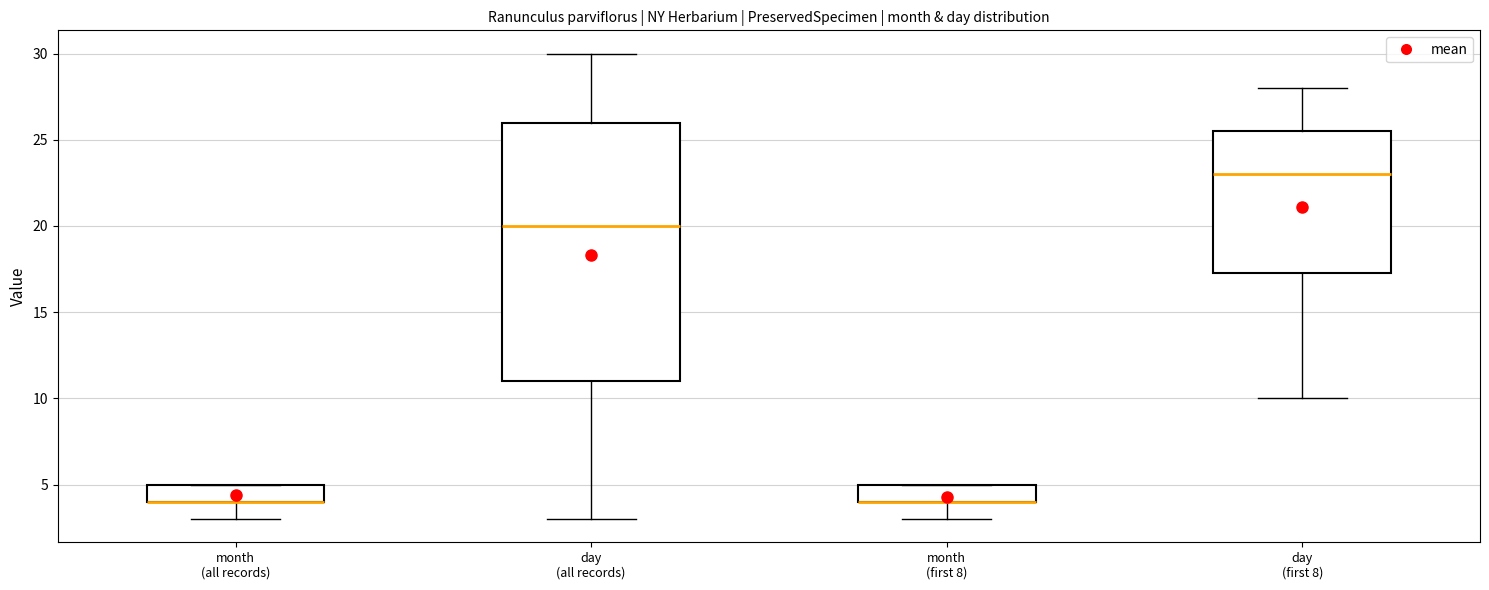

Reading left to right, transcribe this box plot: for each box, give where its median line is, the range the box spans, and where its two whiskers end, as read against the y-axis. The values are not printed on the chart, so give them approximately, as read against the axis.

month (all records): median 4.0 (drawn on the box's lower edge), box 4.0 to 5.0, whiskers 3.0 to 5.0
day (all records): median 20.0, box 11.0 to 26.0, whiskers 3.0 to 30.0
month (first 8): median 4.0 (drawn on the box's lower edge), box 4.0 to 5.0, whiskers 3.0 to 5.0
day (first 8): median 23.0, box 17.5 to 25.5, whiskers 10.0 to 28.0